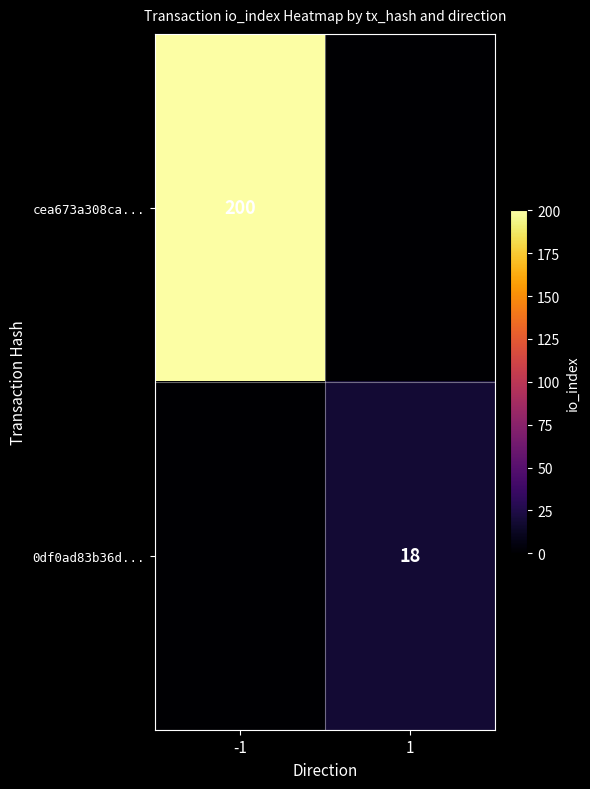

The value of 0df0ad83b36d... at 1 is 4. True or false?

False